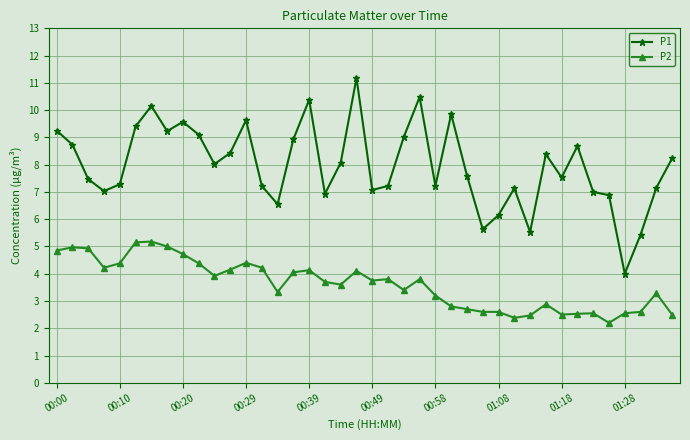

Which series has the largest total across all categories?

P1